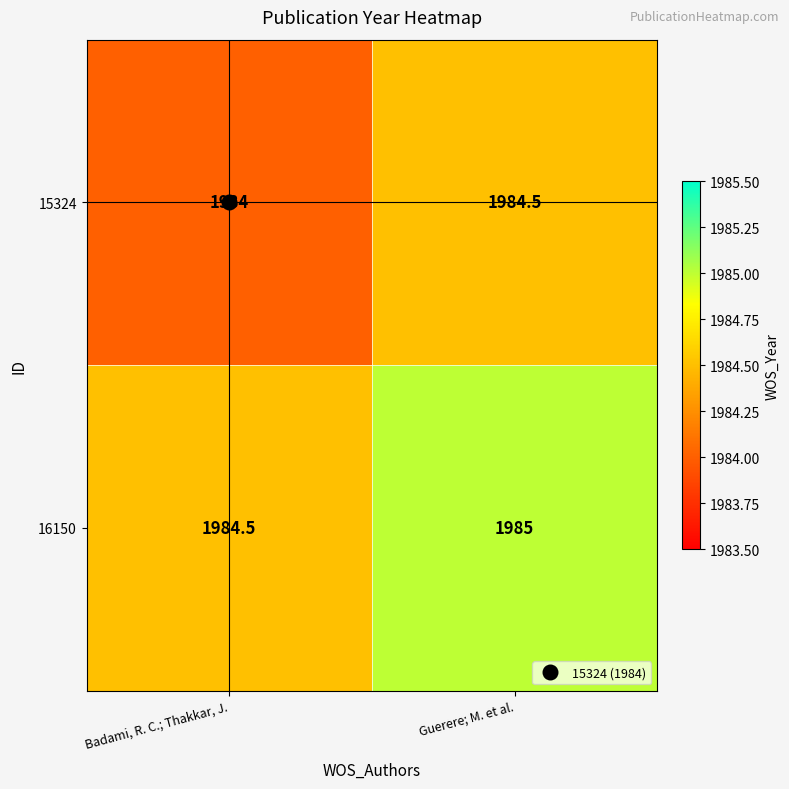

Count the number of categories in the chart.

2